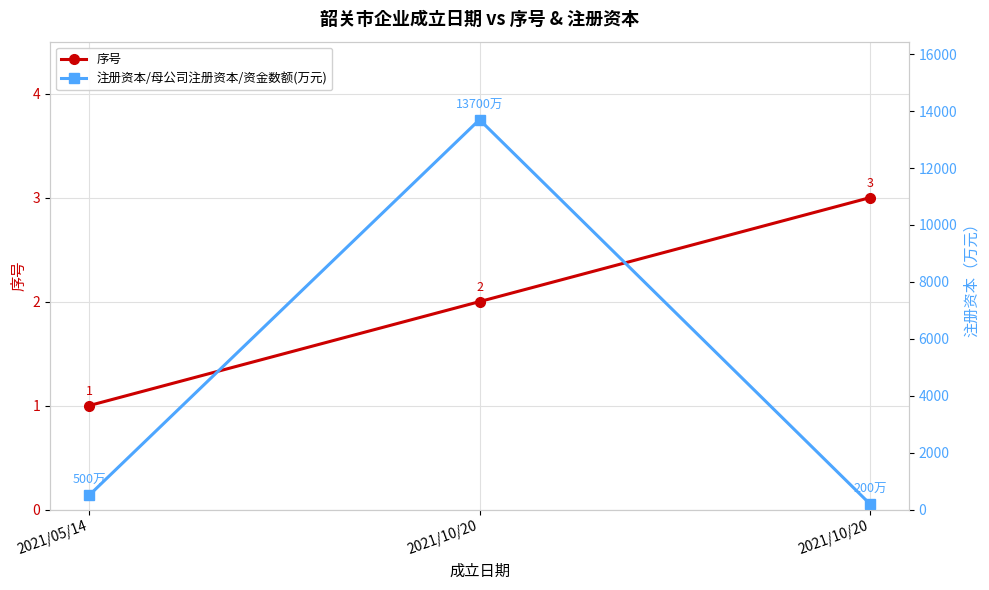

Reading right to left, what are all the values shown in this chart?

序号: 3	2	1
注册资本/母公司注册资本/资金数额(万元): 200	13700	500